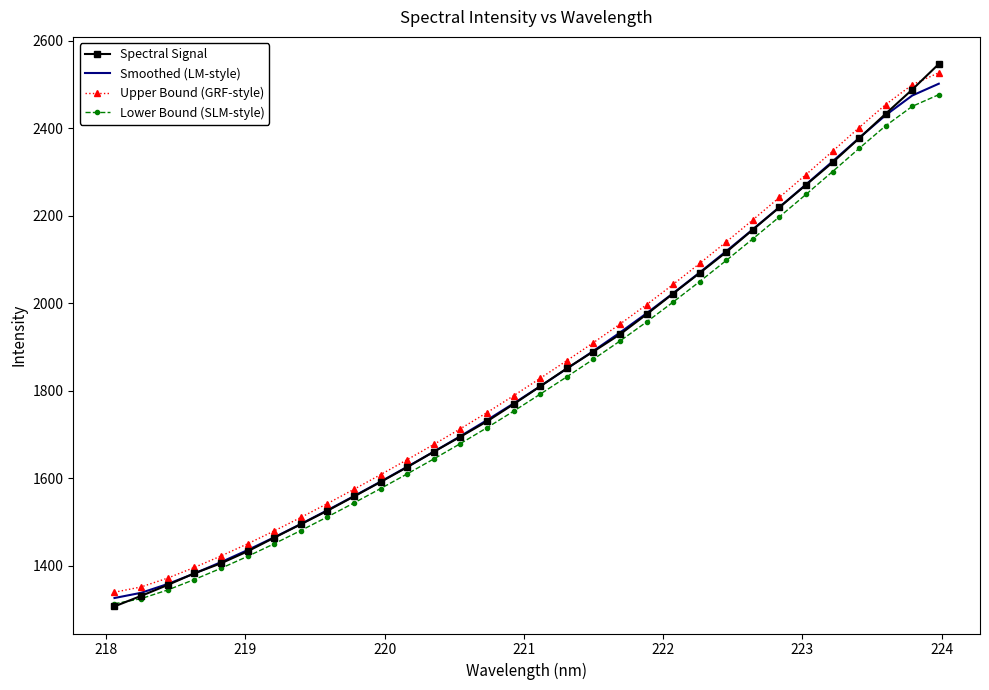

What is the smallest value displayed?

1306.6